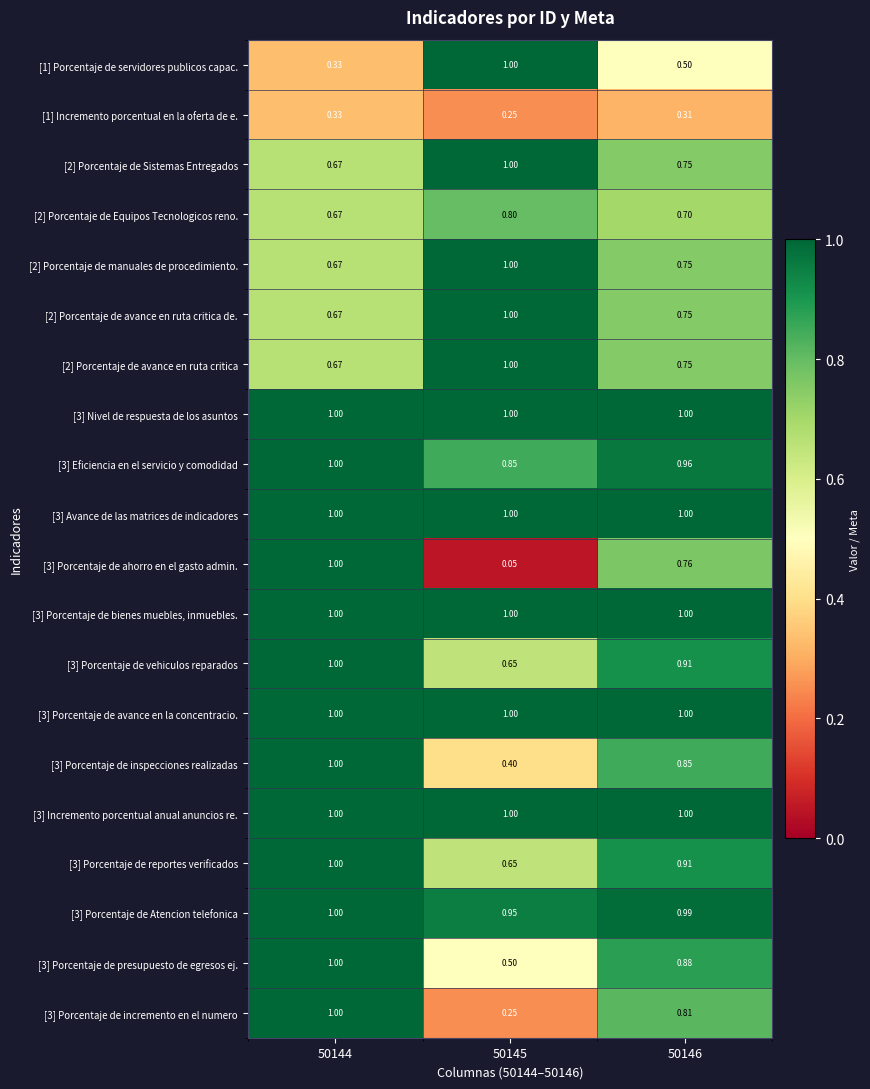

How many categories are shown in the chart?

3